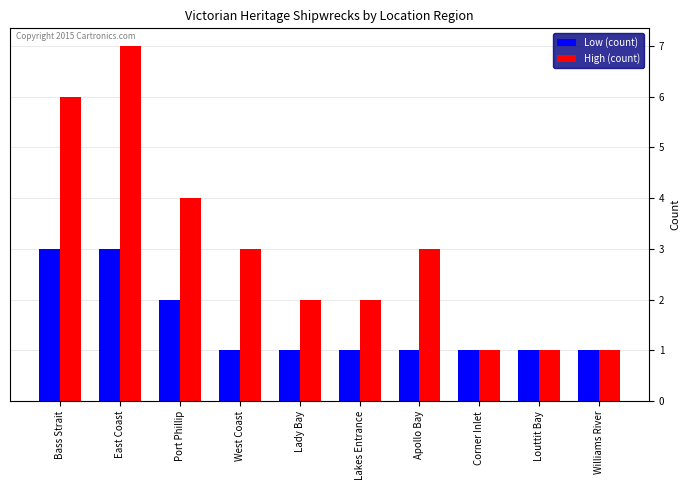

Which series has the largest range (max minus min)?

High (count)